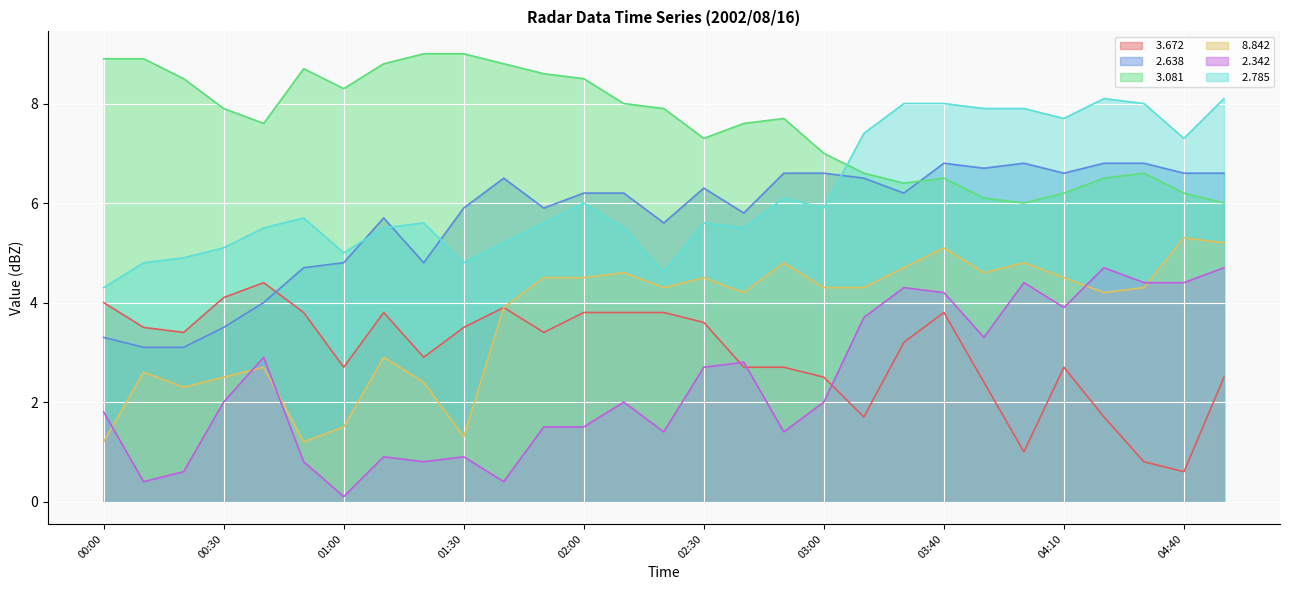

True or false:   2.785 and   2.342 cross at least once.

False